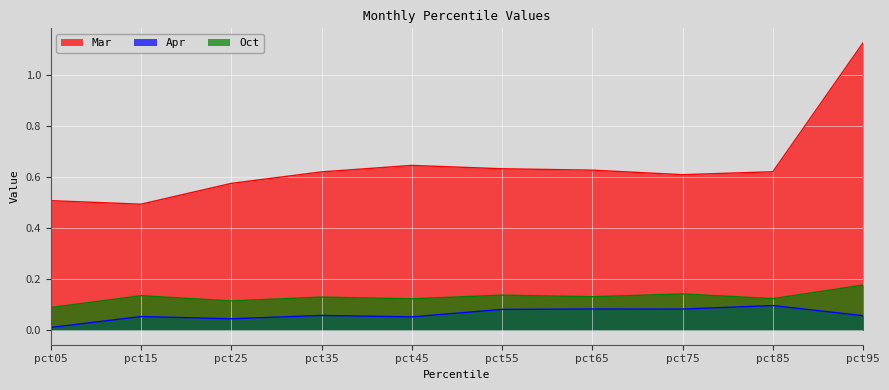

How many distinct data groups are displayed?

3